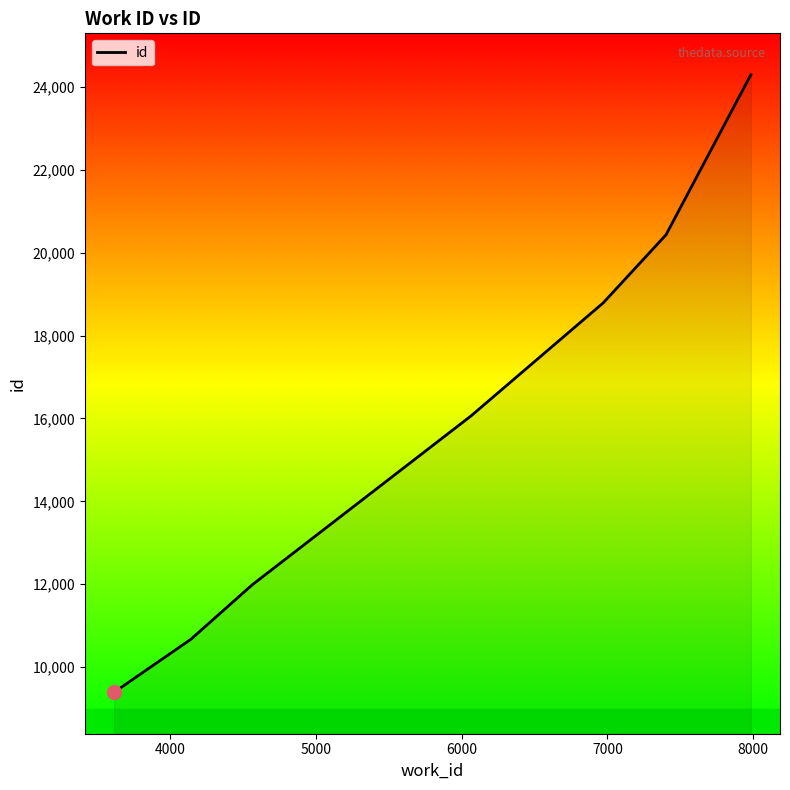

What is the sum of all values?

111631